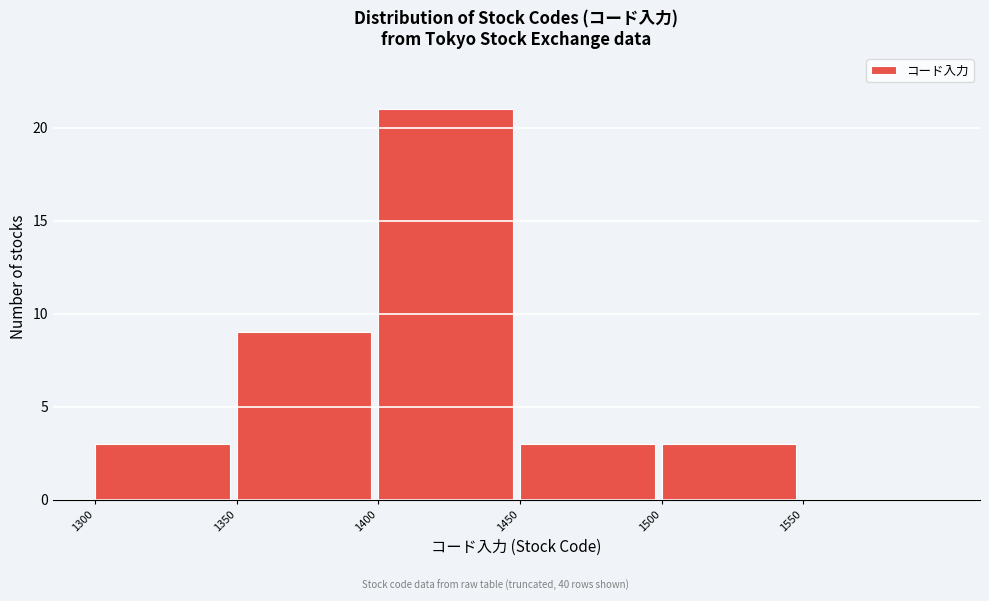

Over which range of the x-axis is the bar tallest?

1400 to 1450